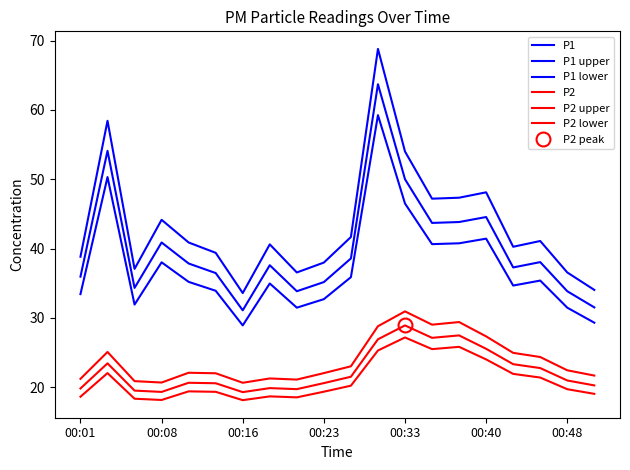

Read the P2 upper value at 10.

23.0